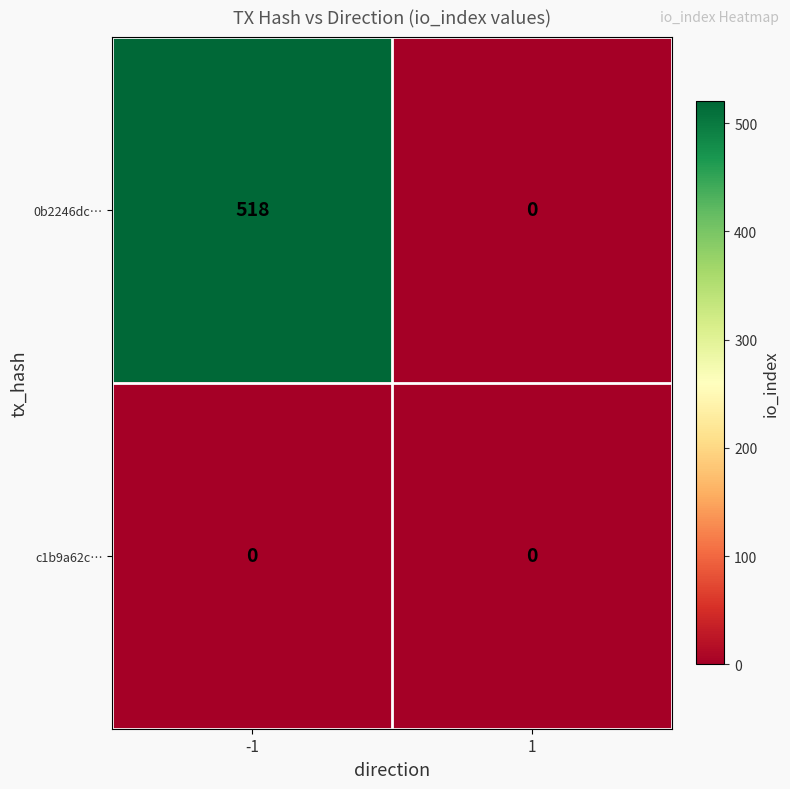

What is the average value of the 0b2246dc… series?

259